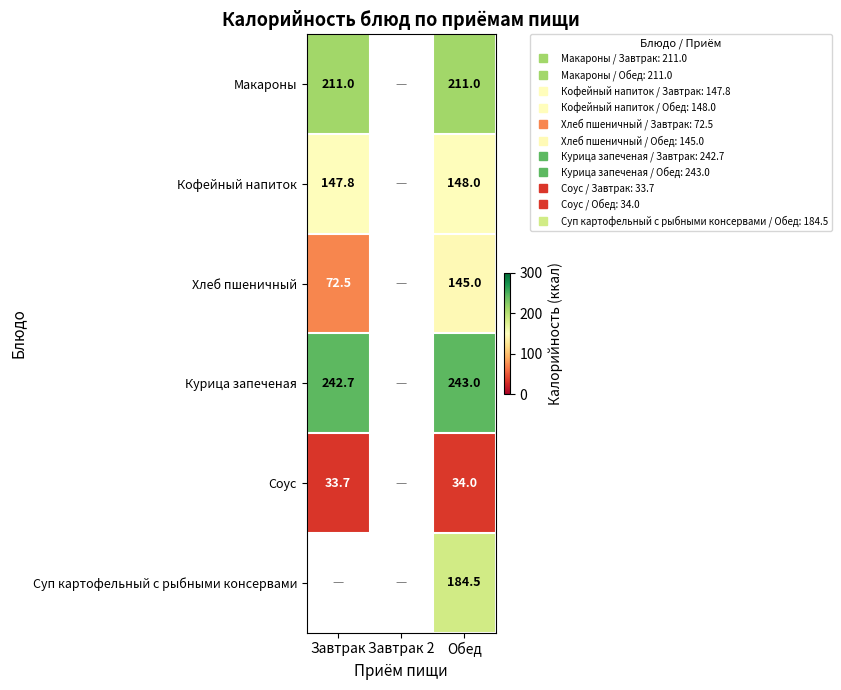

Which series has the largest range (max minus min)?

Хлеб пшеничный